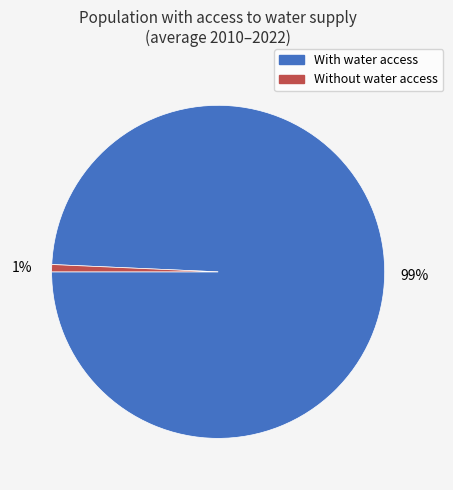

Is there any slice that represents more than half of the pie?

Yes